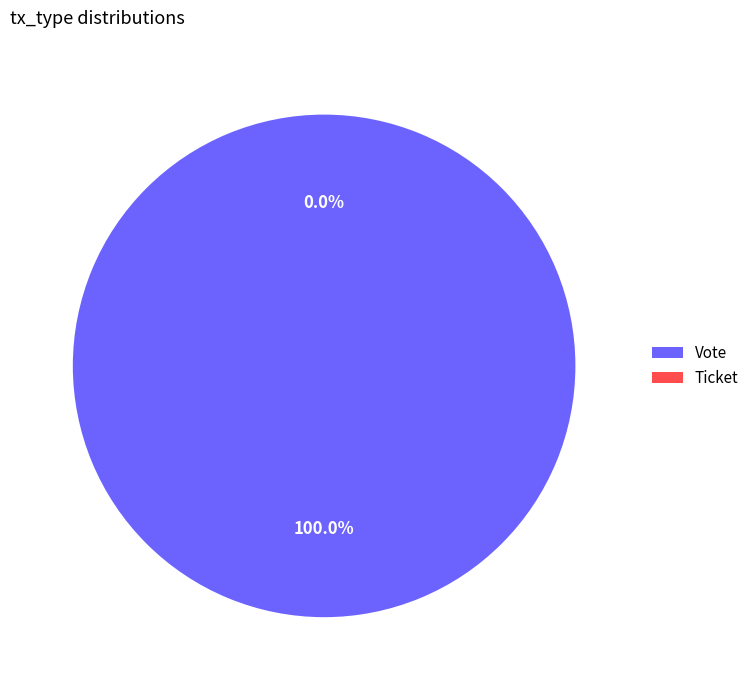

To the nearest percent, what is the difference between the largest and smallest slice percentages?

100%